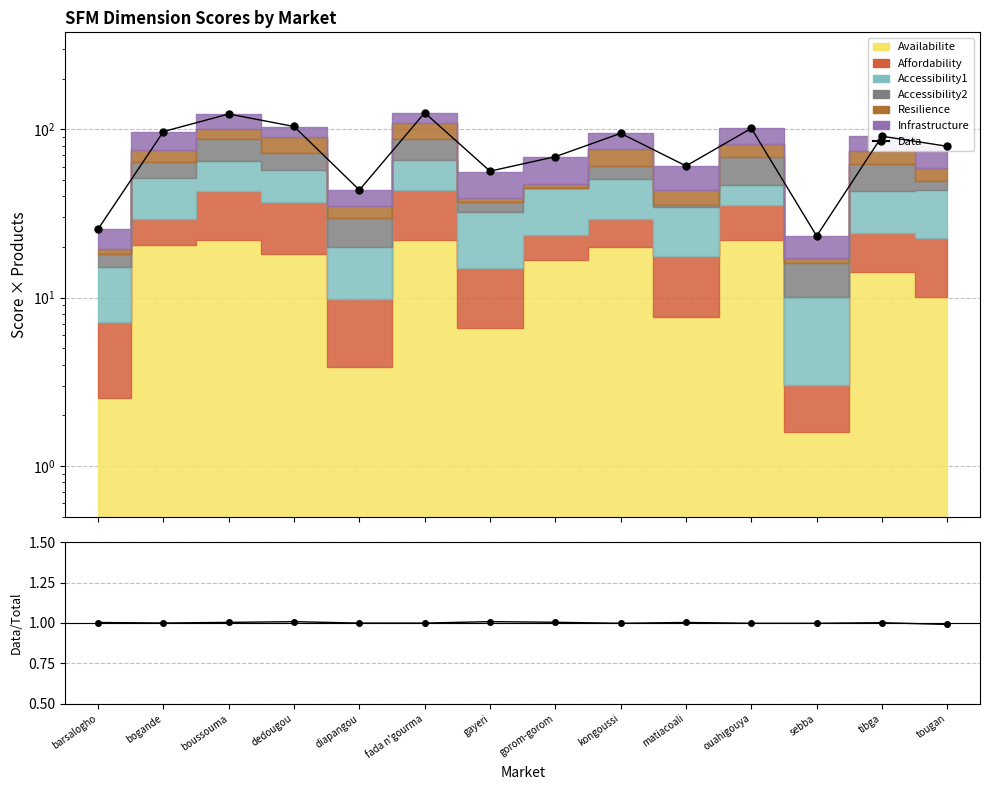

Where is the first local maximum for Data?

boussouma